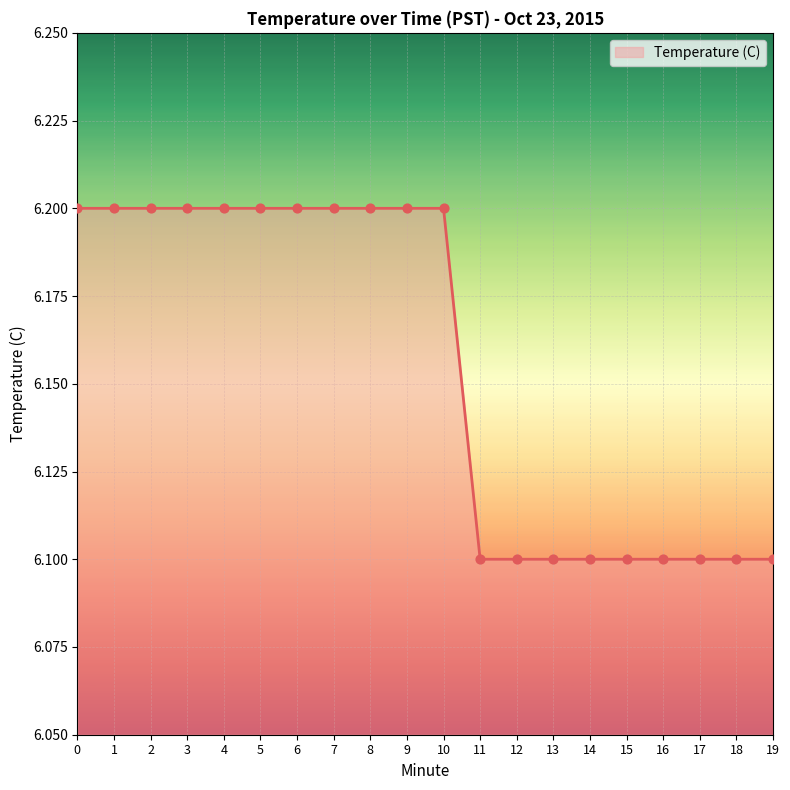

What is the change in value from 10 to 14?

-0.1